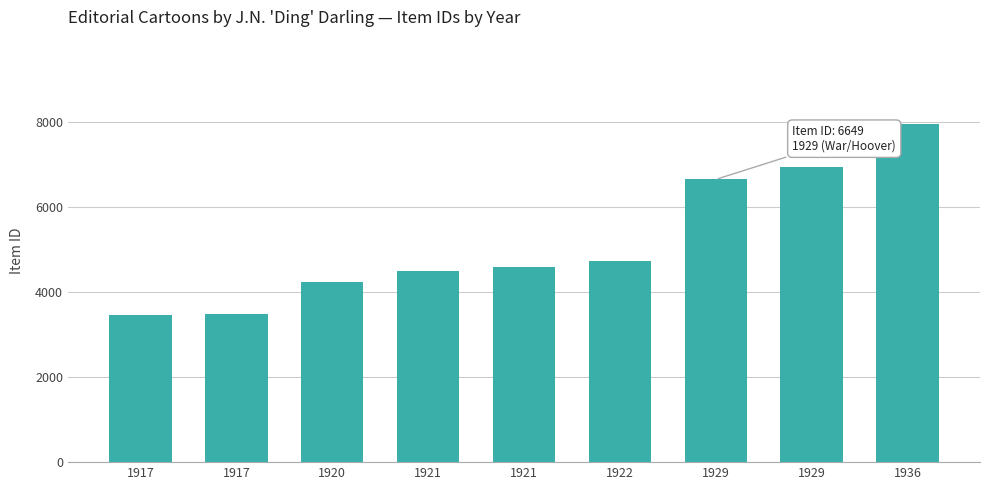

How many bars are there in total?

9